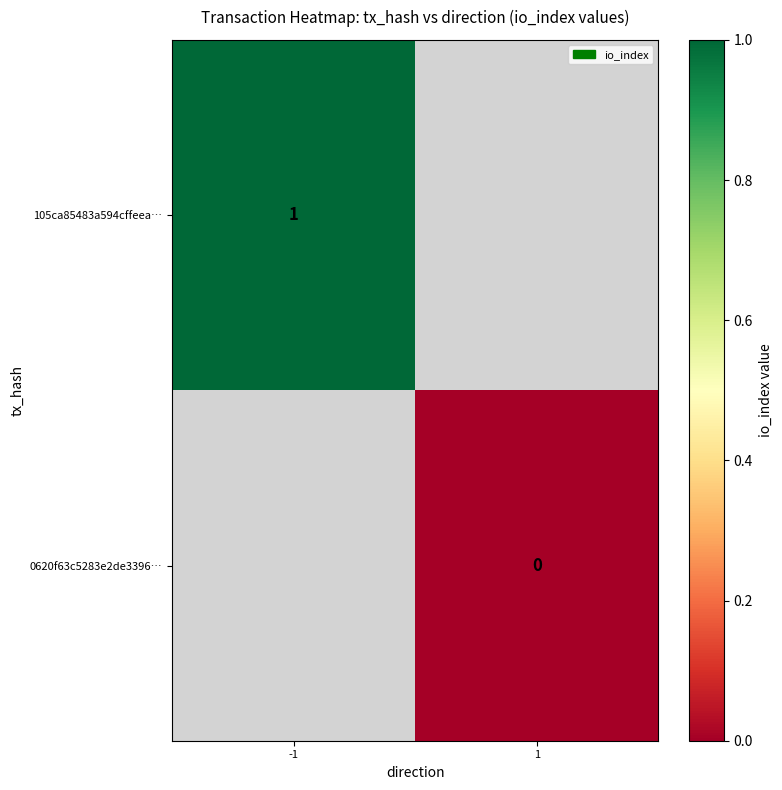

The 105ca85483a594cffeea… series shows 2 at -1. True or false?

False